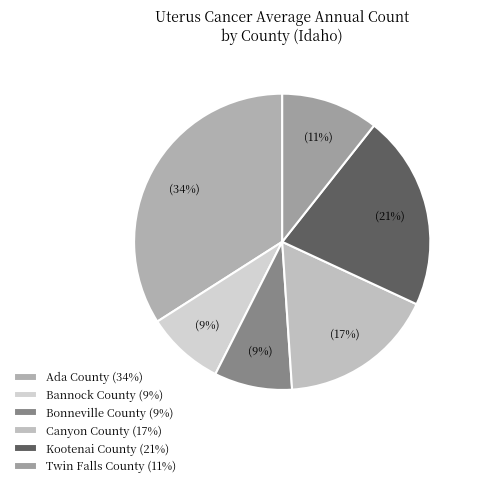

How many segments does this pie chart have?

6